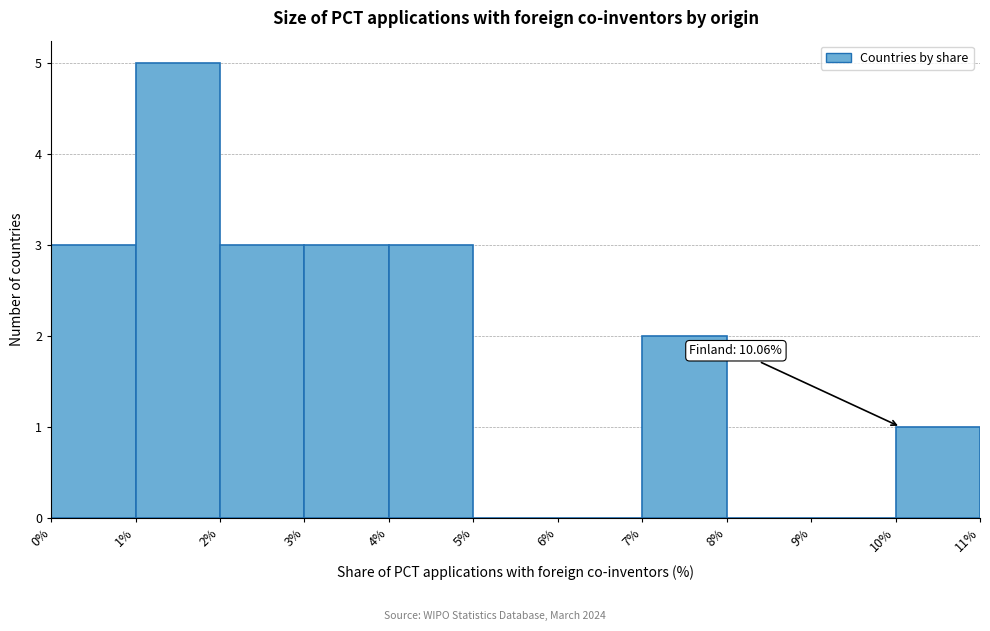

Over which range of the x-axis is the bar tallest?

1% to 2%